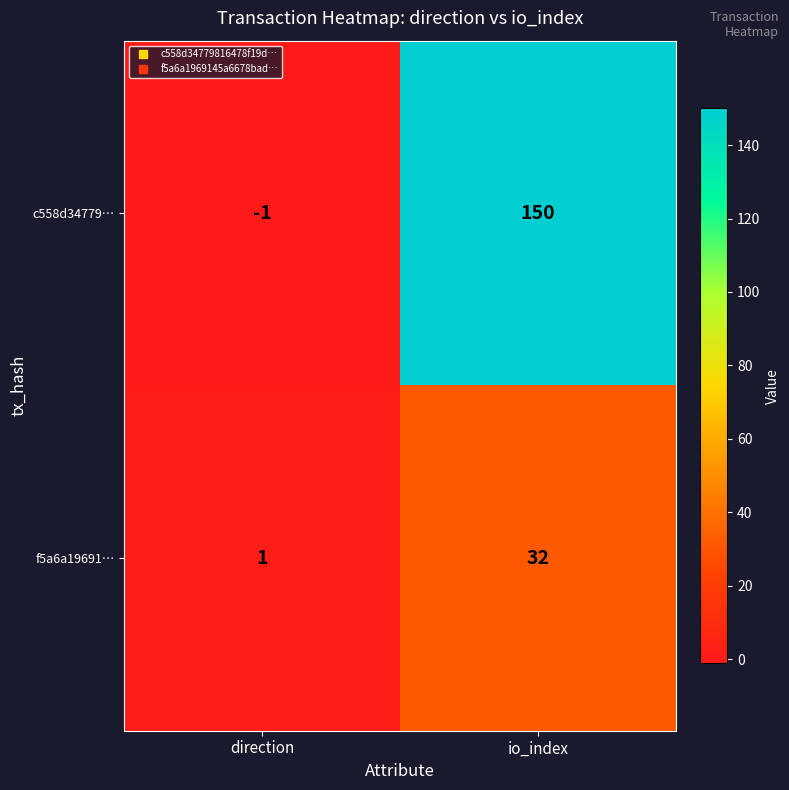

What is the difference between the f5a6a19691… values at direction and io_index?

31